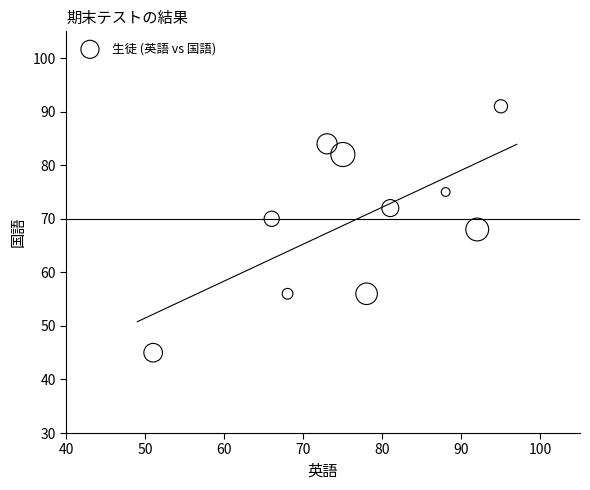

What is the average X value?

77